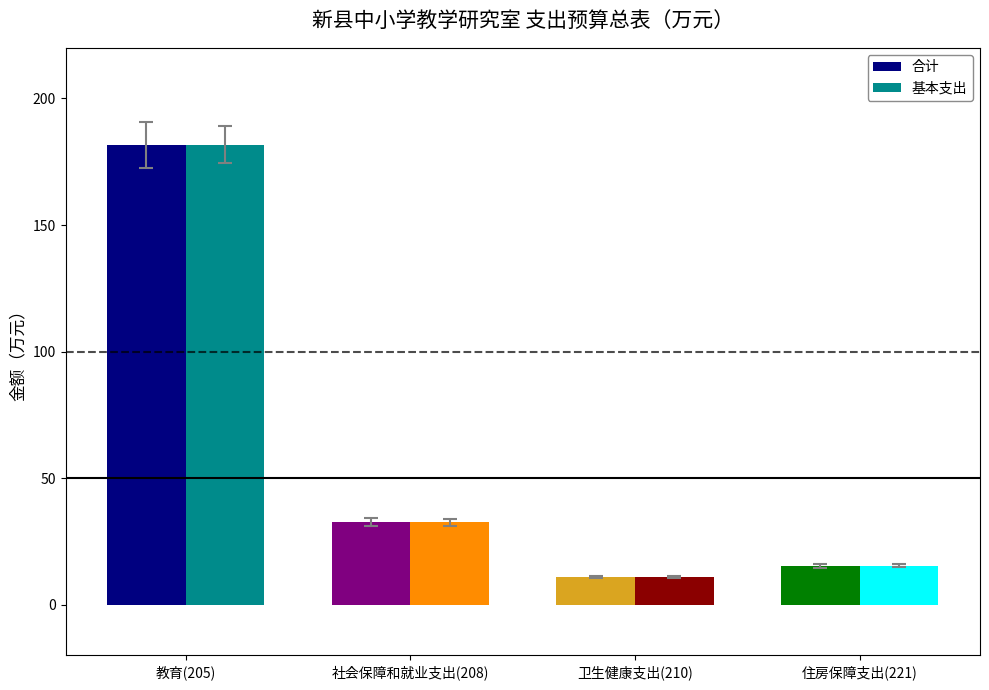

What is the maximum value for 基本支出?

181.8